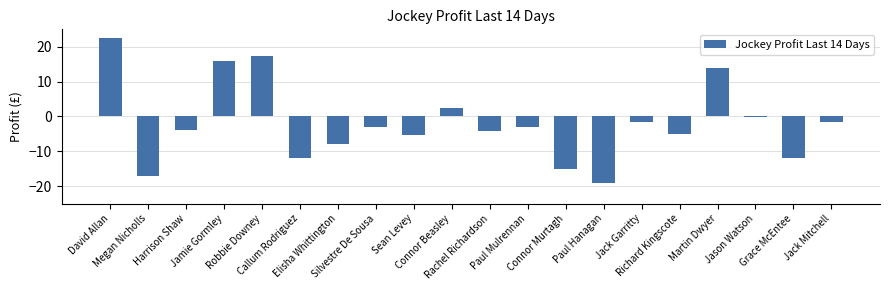

What is the sum of all values?

-38.4